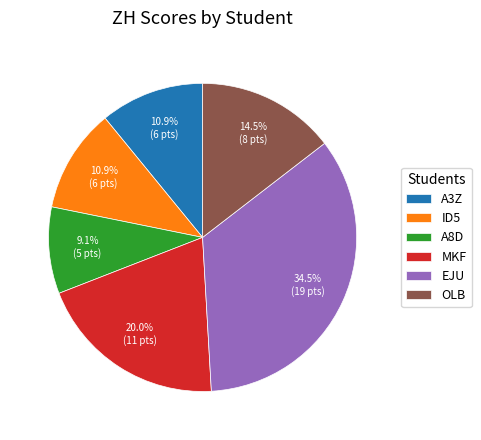

What percentage is the A3Z slice, to the nearest percent?

11%